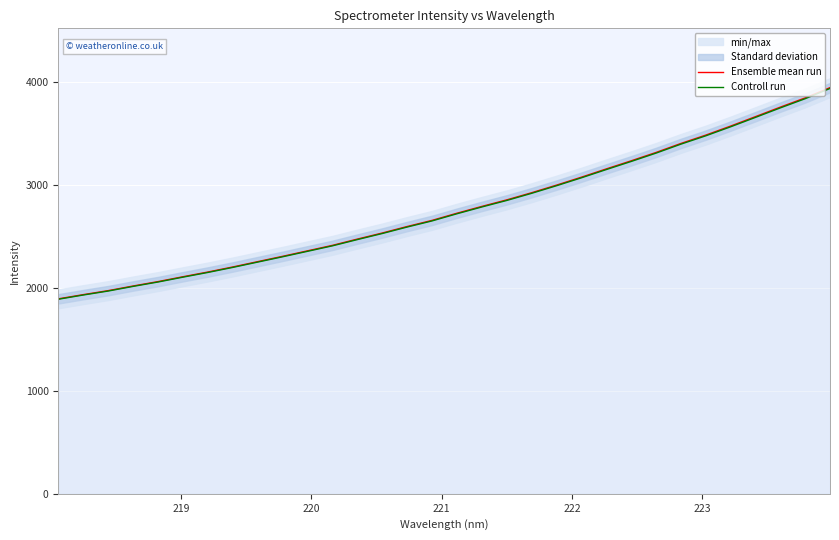

Which series has the largest range (max minus min)?

Ensemble mean run